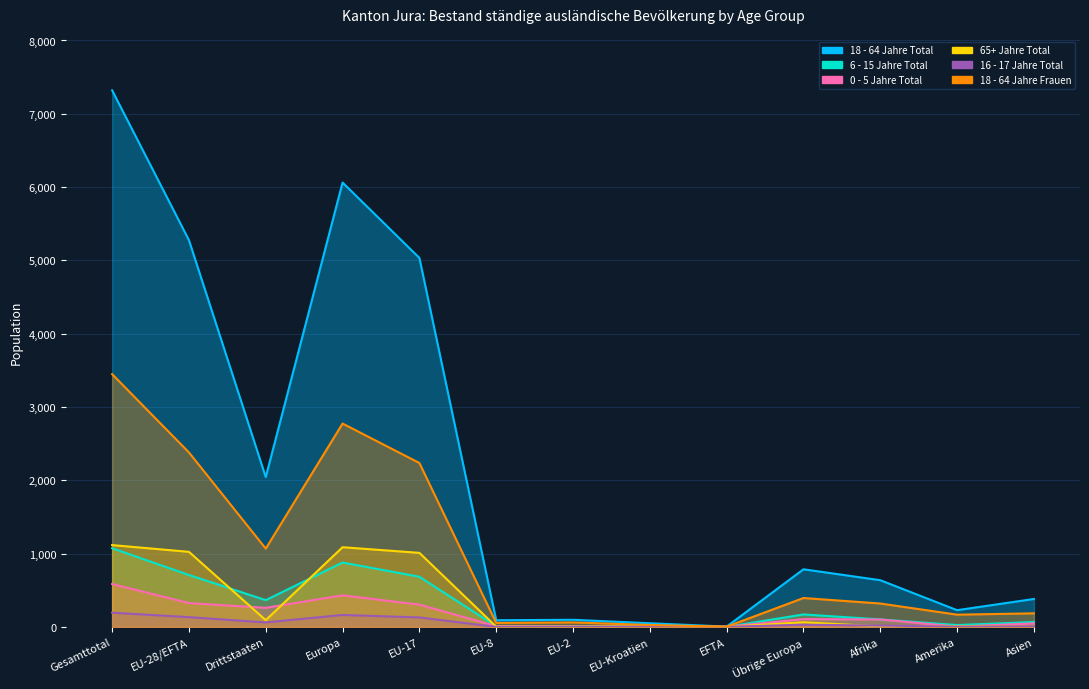

Reading left to right, list all the values displayed in this chart.

18 - 64 Jahre Total: Gesamttotal=7320	EU-28/EFTA=5276	Drittstaaten=2044	Europa=6062	EU-17=5034	EU-8=91	EU-2=97	EU-Kroatien=50	EFTA=4	Übrige Europa=786	Afrika=637	Amerika=228	Asien=381
6 - 15 Jahre Total: Gesamttotal=1073	EU-28/EFTA=708	Drittstaaten=365	Europa=878	EU-17=684	EU-8=8	EU-2=8	EU-Kroatien=8	EFTA=0	Übrige Europa=170	Afrika=102	Amerika=25	Asien=67
0 - 5 Jahre Total: Gesamttotal=585	EU-28/EFTA=325	Drittstaaten=260	Europa=431	EU-17=304	EU-8=10	EU-2=8	EU-Kroatien=0	EFTA=3	Übrige Europa=106	Afrika=101	Amerika=4	Asien=48
65+ Jahre Total: Gesamttotal=1116	EU-28/EFTA=1024	Drittstaaten=92	Europa=1087	EU-17=1010	EU-8=3	EU-2=4	EU-Kroatien=7	EFTA=0	Übrige Europa=63	Afrika=7	Amerika=9	Asien=12
16 - 17 Jahre Total: Gesamttotal=194	EU-28/EFTA=133	Drittstaaten=61	Europa=163	EU-17=129	EU-8=0	EU-2=1	EU-Kroatien=2	EFTA=1	Übrige Europa=30	Afrika=18	Amerika=4	Asien=9
18 - 64 Jahre Frauen: Gesamttotal=3448	EU-28/EFTA=2380	Drittstaaten=1068	Europa=2774	EU-17=2236	EU-8=54	EU-2=61	EU-Kroatien=26	EFTA=3	Übrige Europa=394	Afrika=319	Amerika=167	Asien=185